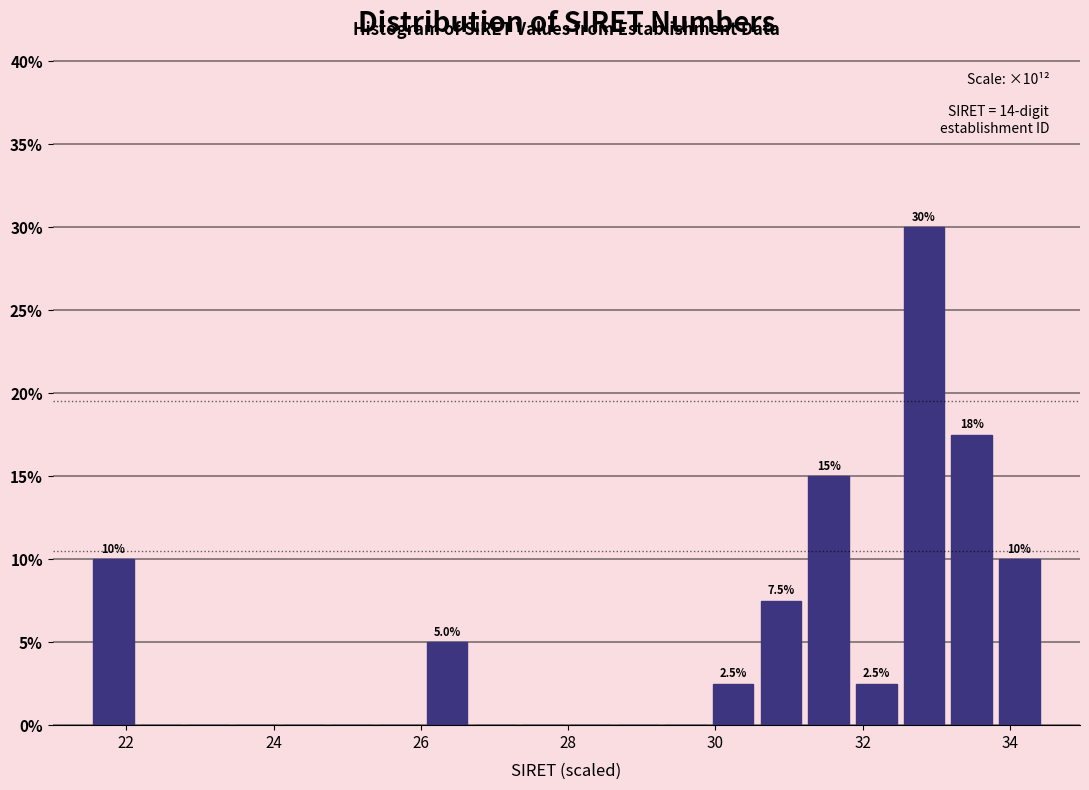

Read against the x-axis, roughly where is the centre of the tallest bar?

32.8